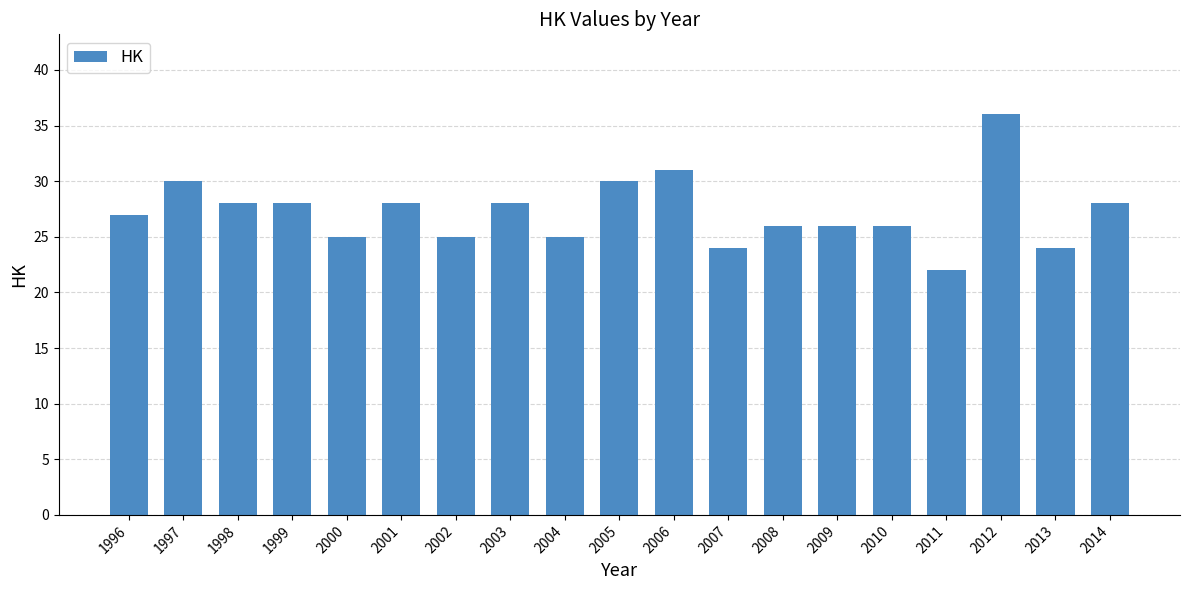

Is it true that the value at 2007 is 37?

False